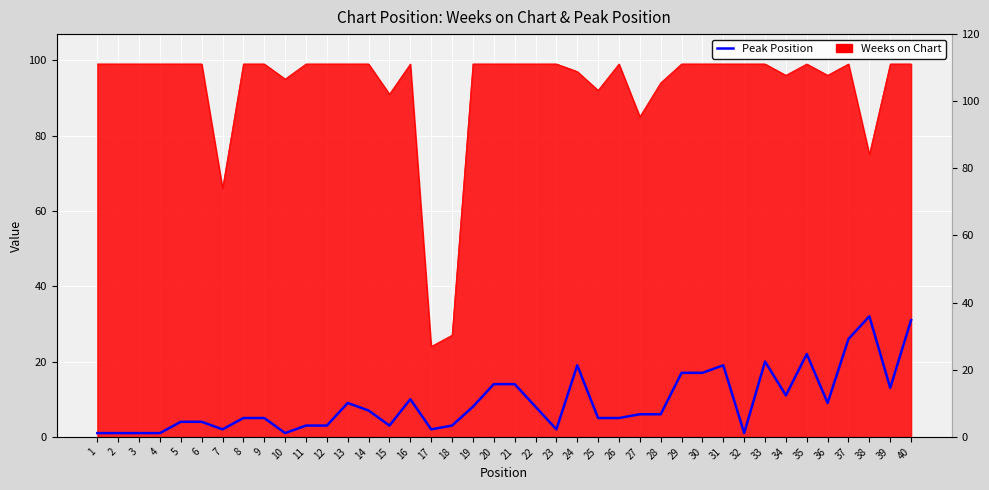

Which category has the lowest value across all series?

1